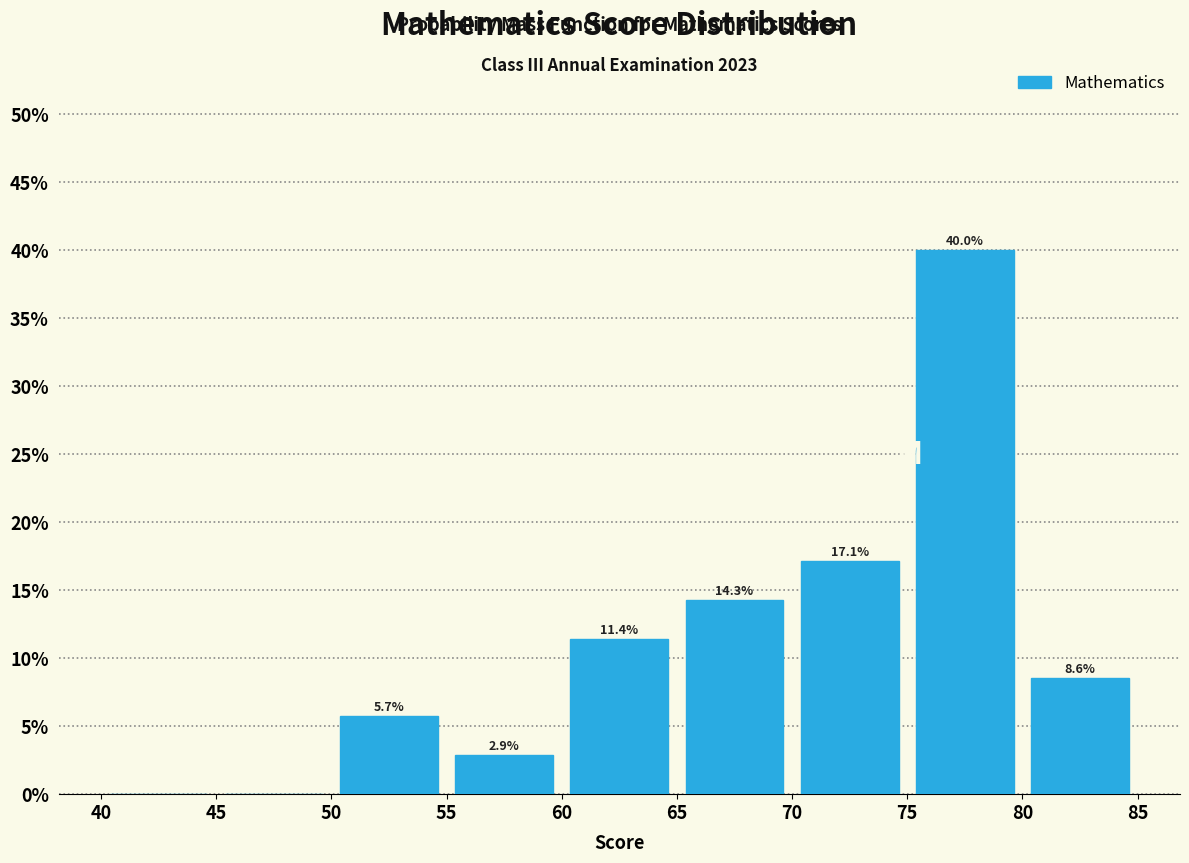

Over which range of the x-axis is the bar tallest?

75 to 80